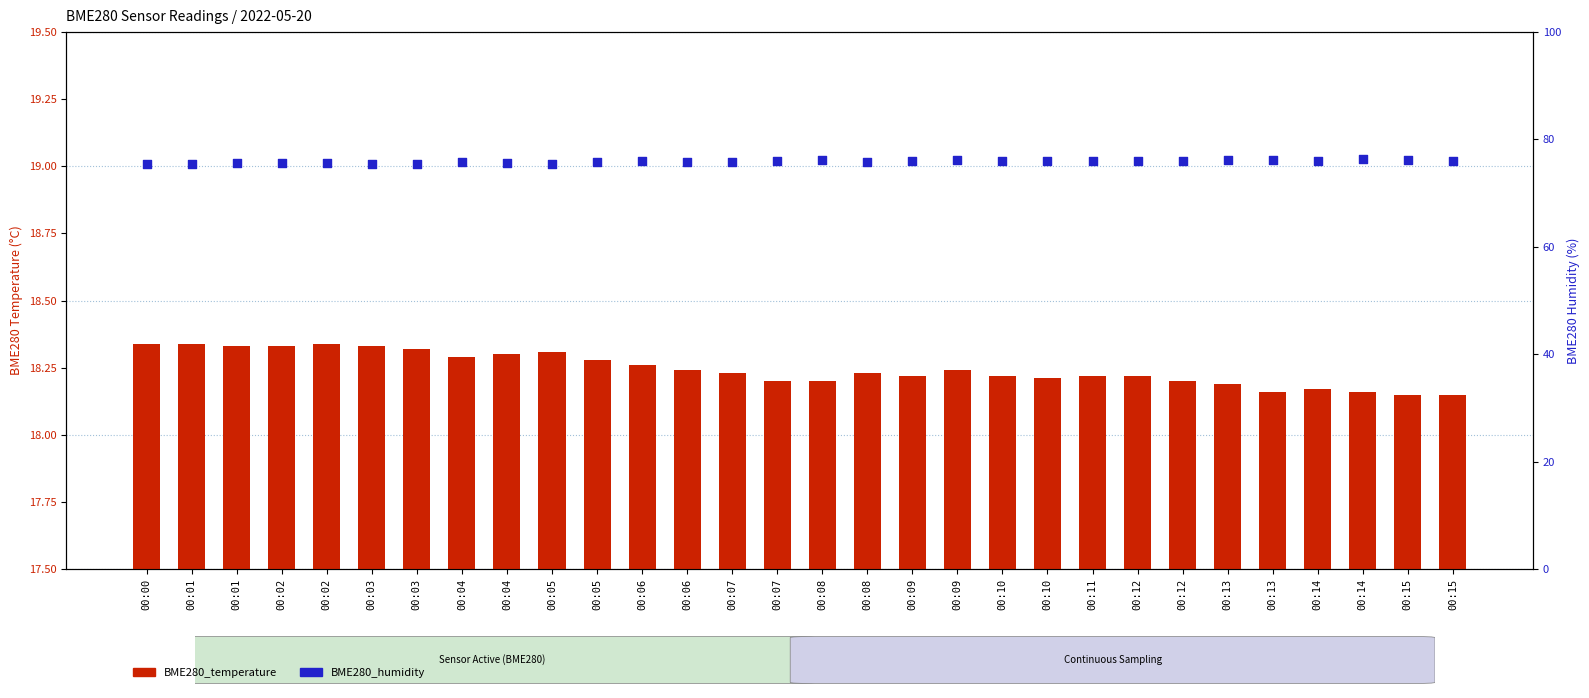

What is the total value across all series at 00:04?

94.1